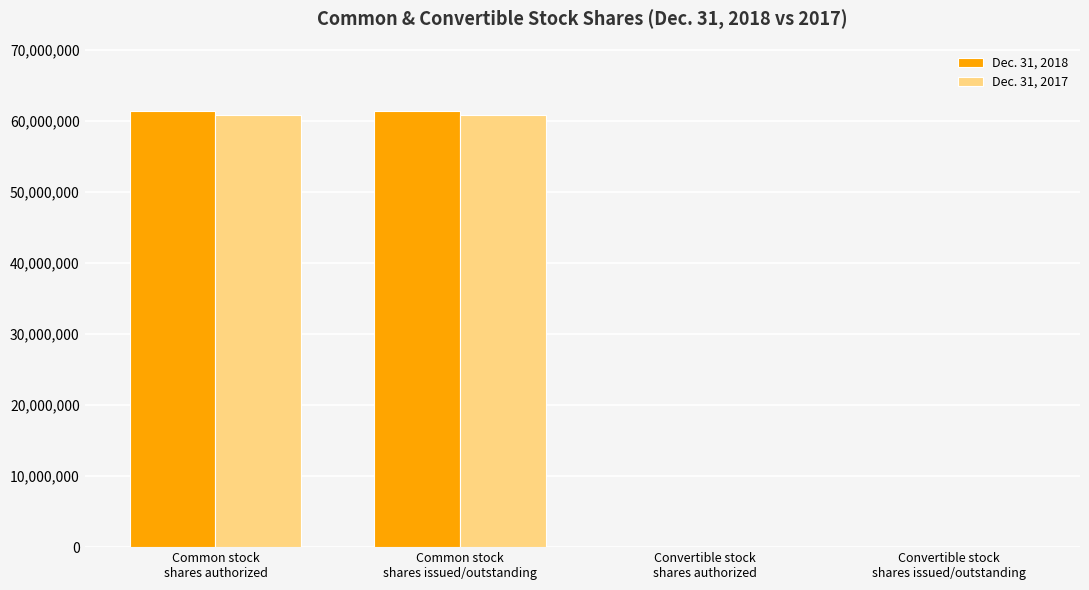

Reading left to right, what are all the values shown in this chart?

Dec. 31, 2018: 61378367	61378367	50000	50000
Dec. 31, 2017: 60782019	60782019	50000	50000